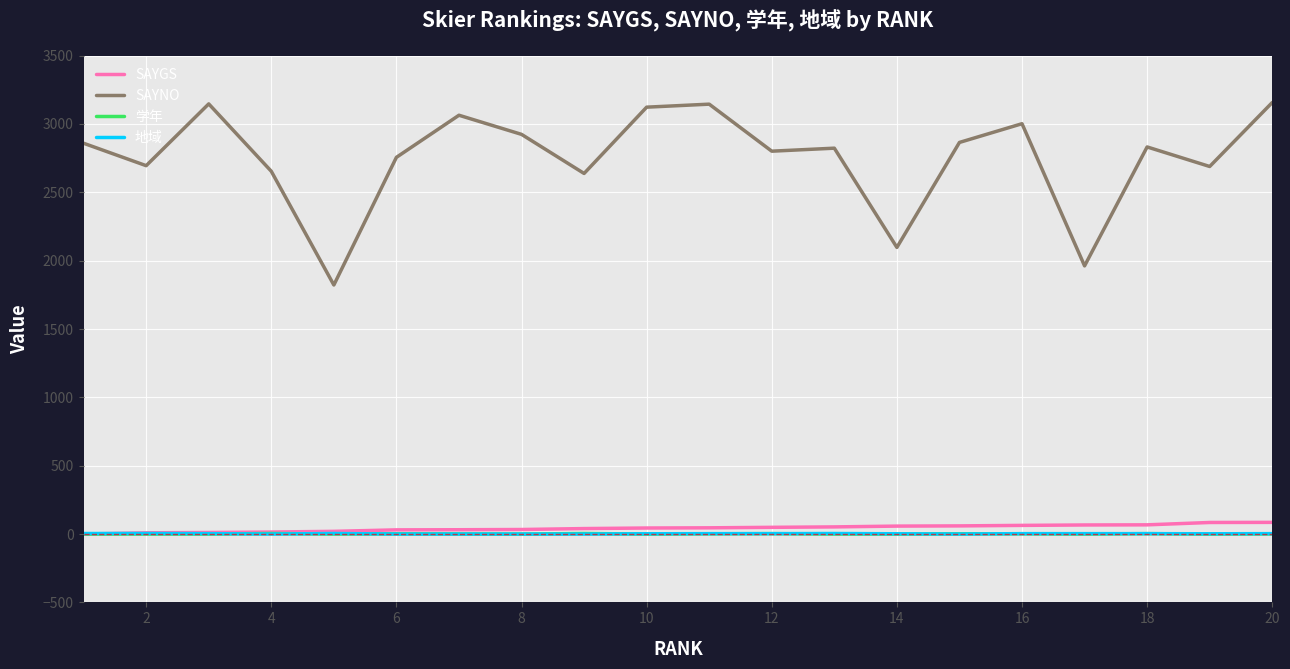

Which series has the largest total across all categories?

SAYNO